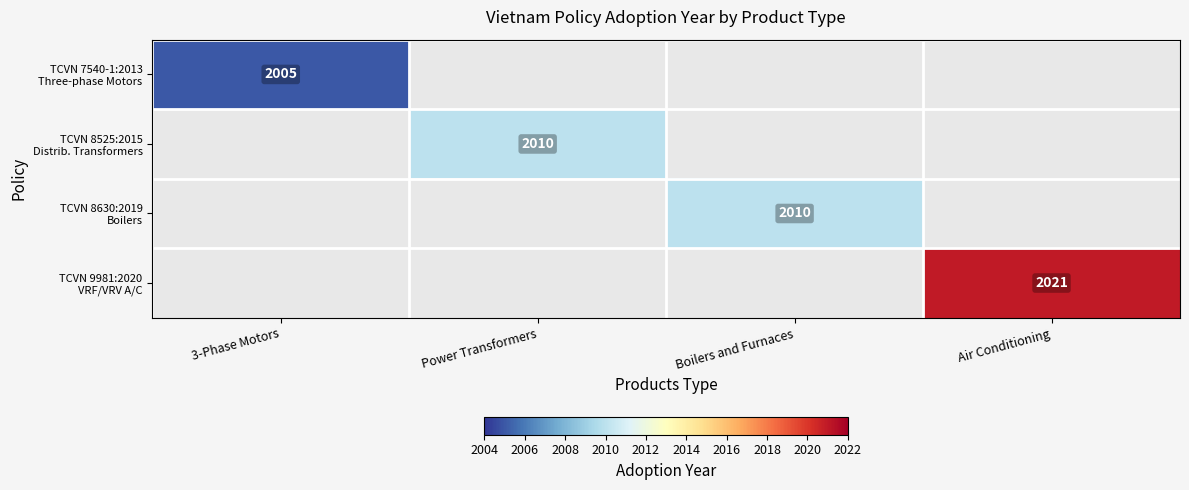

What is the approximate value of TCVN 8525:2015 Distrib. Transformers at Power Transformers?

2010.0